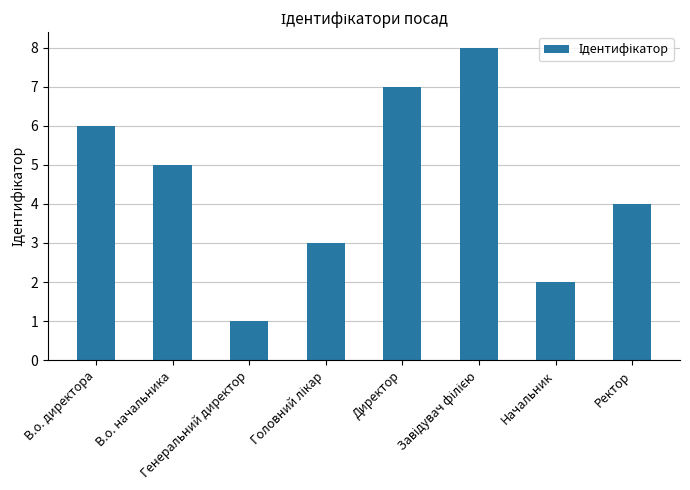

What is the greatest value displayed?

8